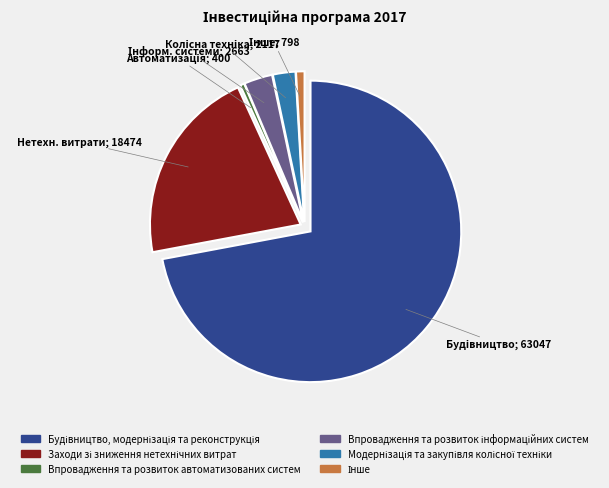

How many segments does this pie chart have?

6